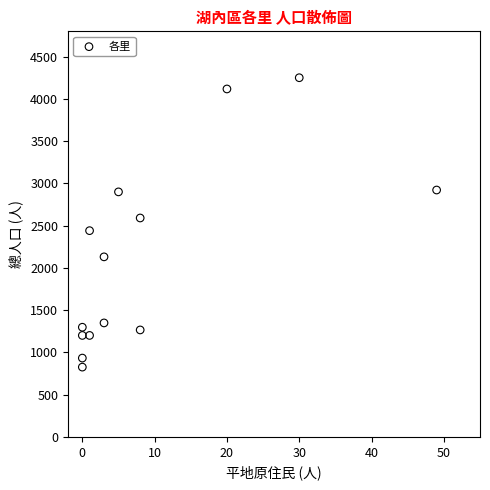

What is the range of X values (max minus min)?

49